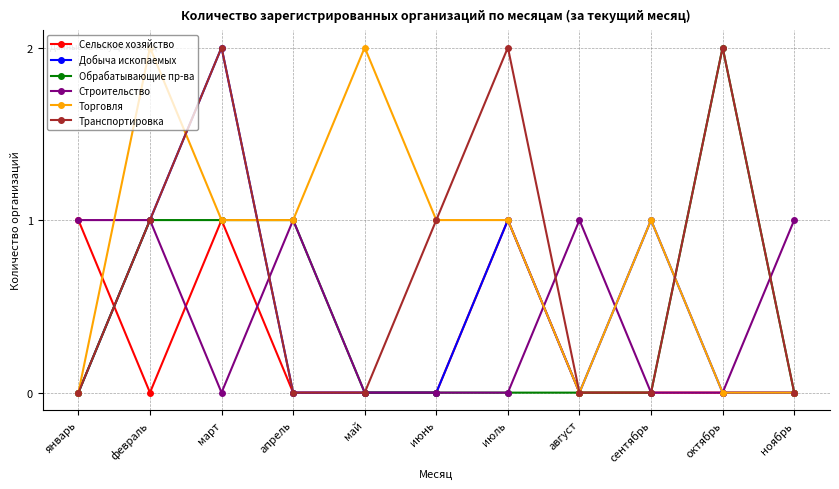

True or false: Транспортировка has more than 1 points higher than both neighbors.

True